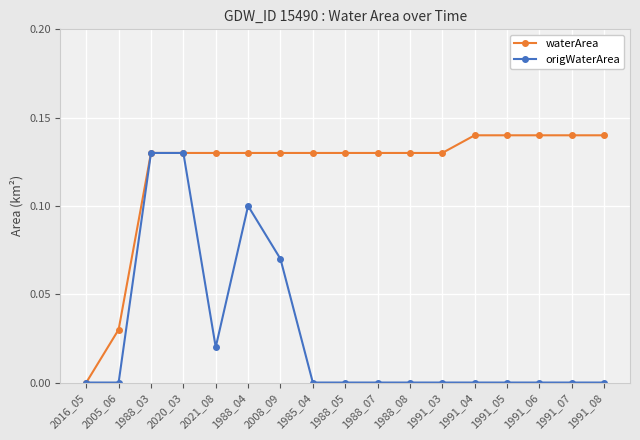

What position from the left is 1988_03?

3